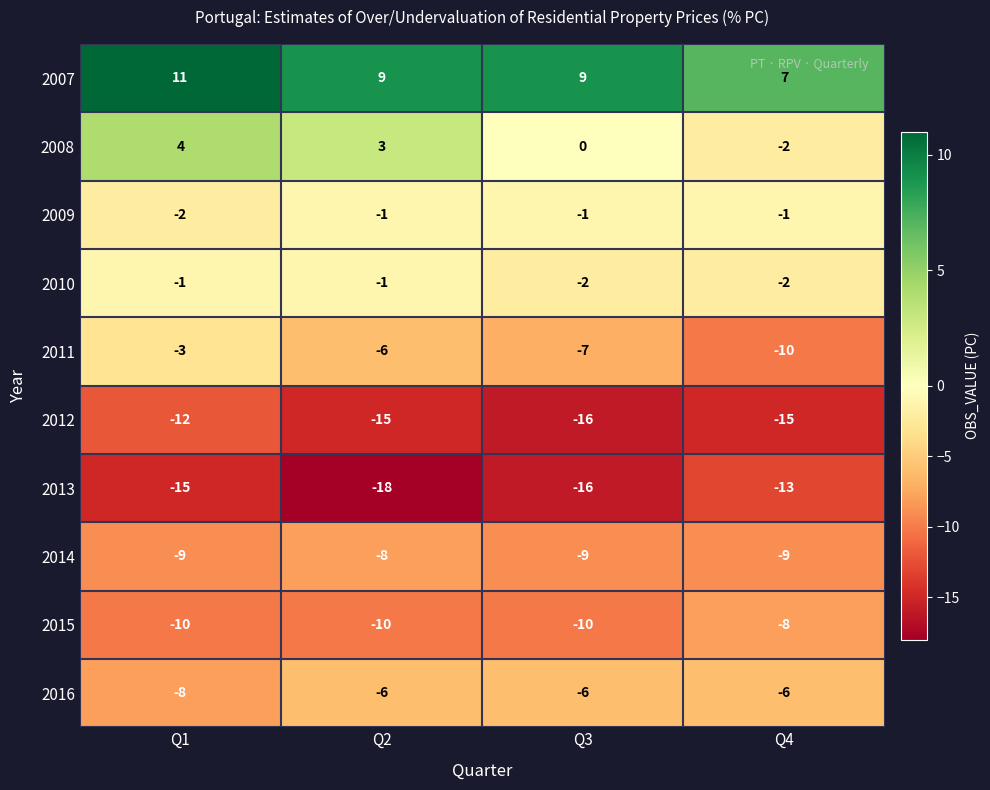

Which series has the widest spread of values?

2011